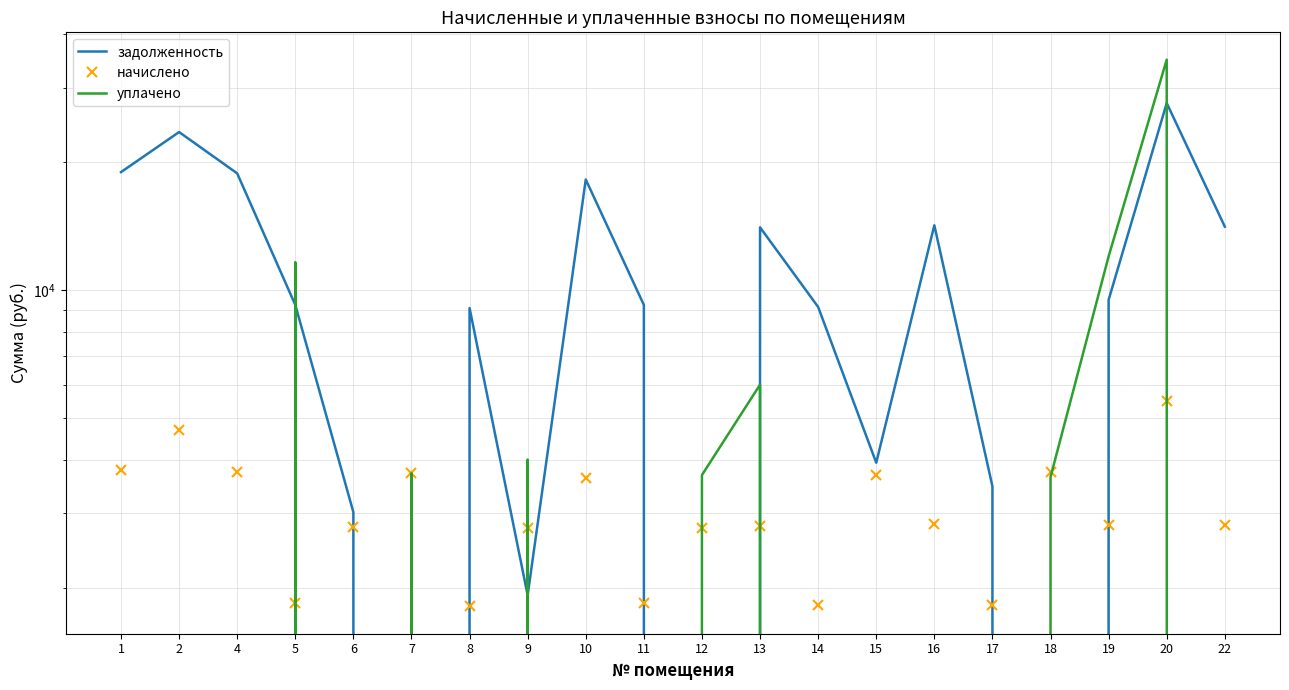

At how many categories does at least one series exceed 10414?

10